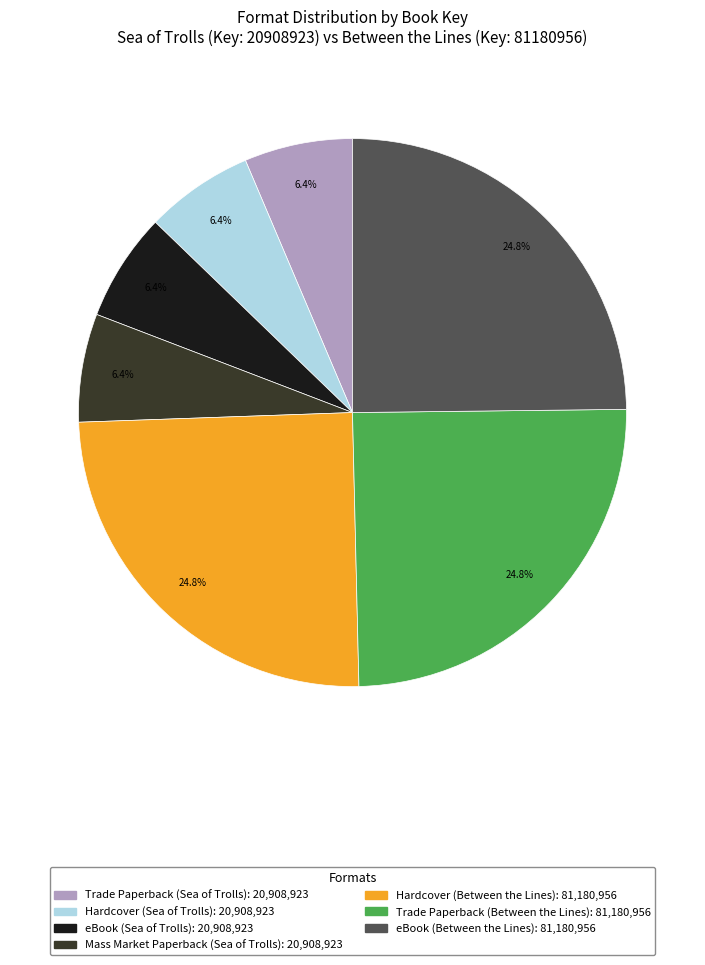

Approximately how many times larger is the value at eBook (Between the Lines) compared to Hardcover (Between the Lines)?

1.0